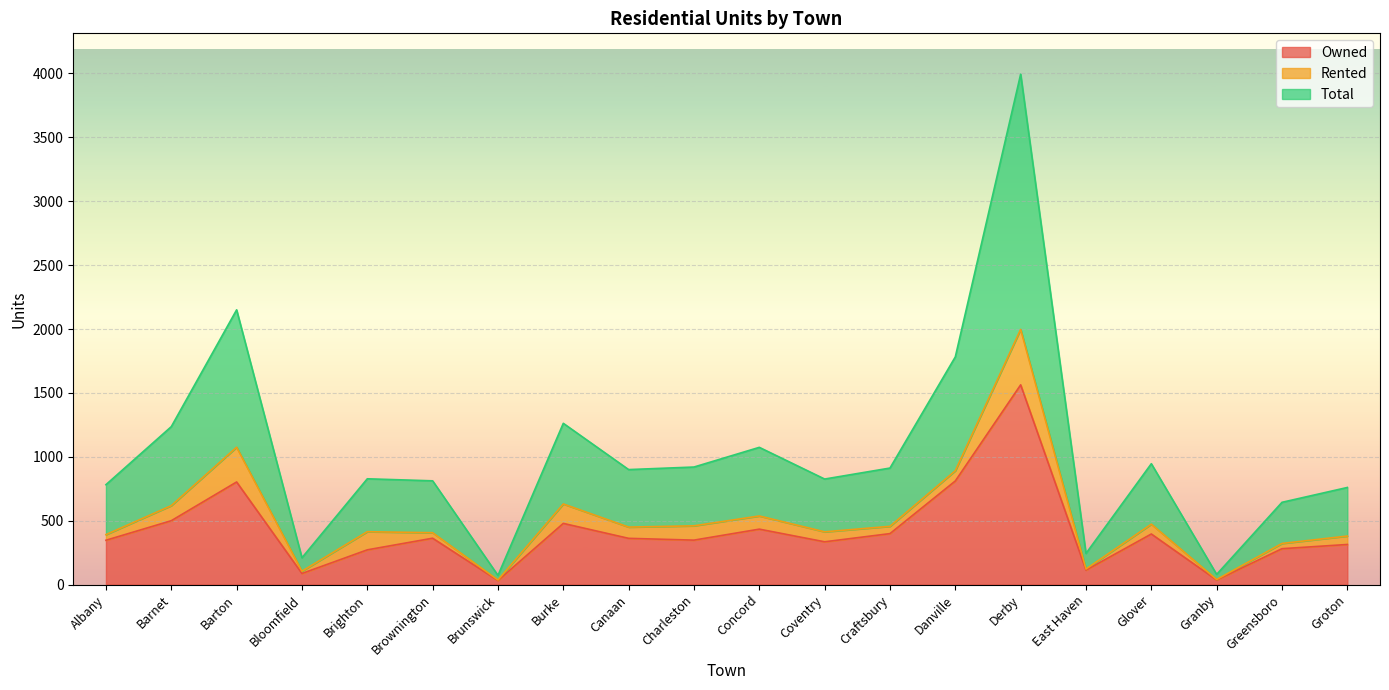

True or false: Total and Owned intersect in this chart.

False